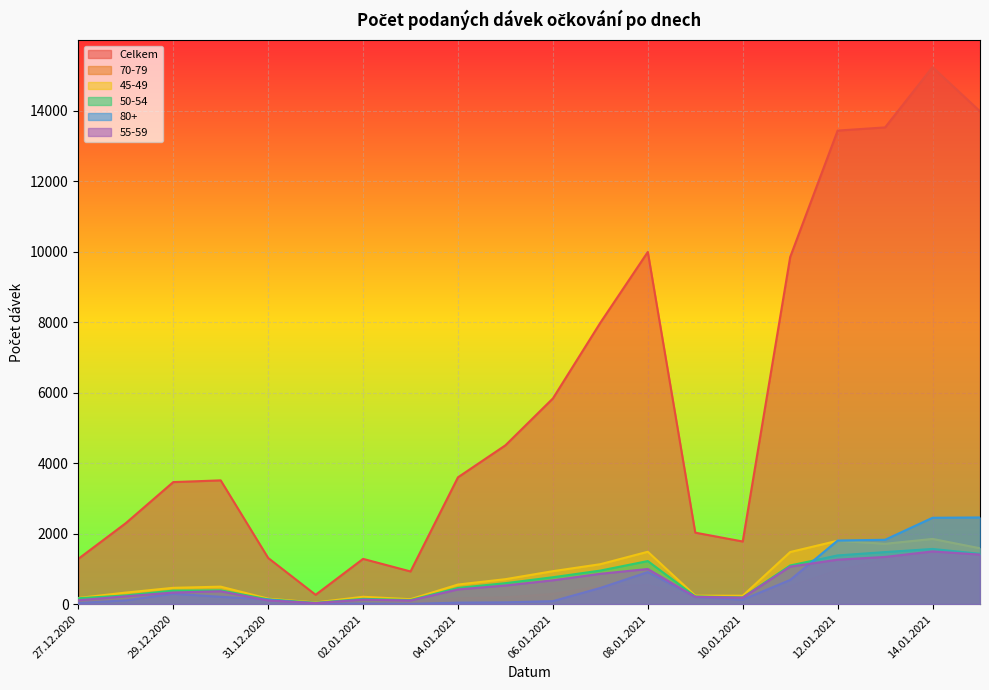

What is the difference between the 55-59 values at 02.01.2021 and 01.01.2021?

96